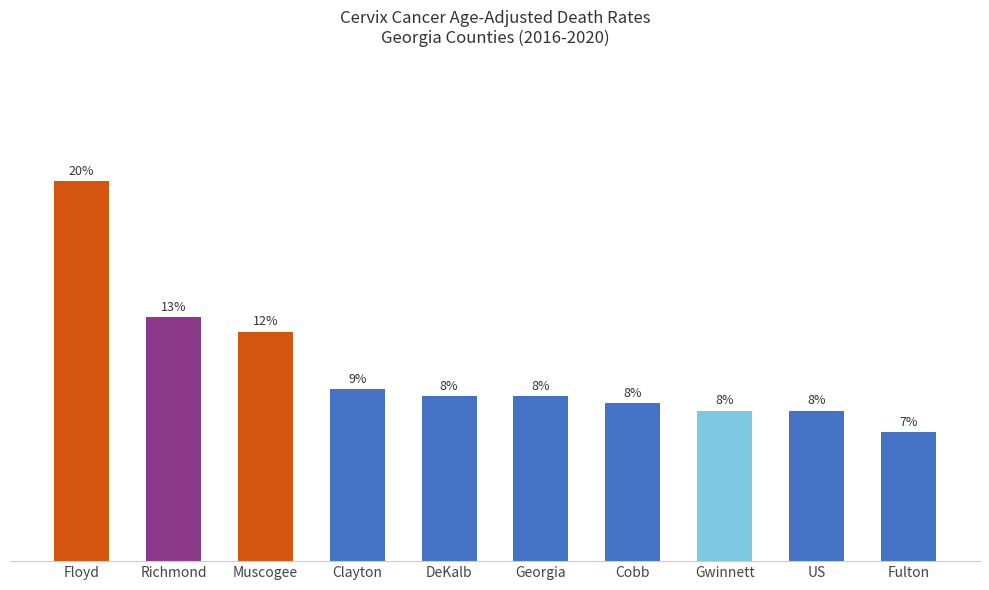

What is the sum of all values?

27.1